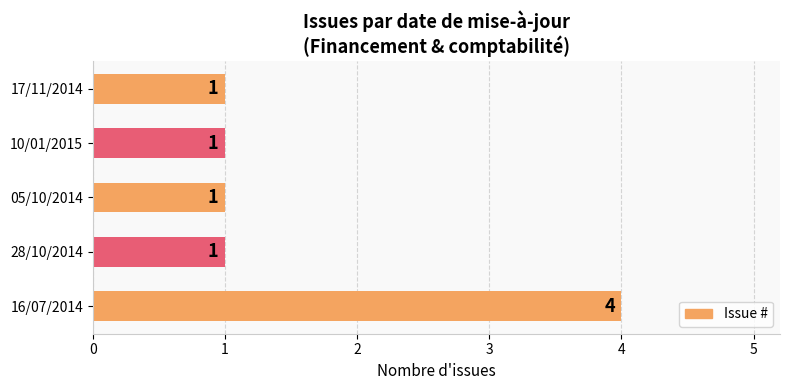

Count the number of data series in this chart.

1